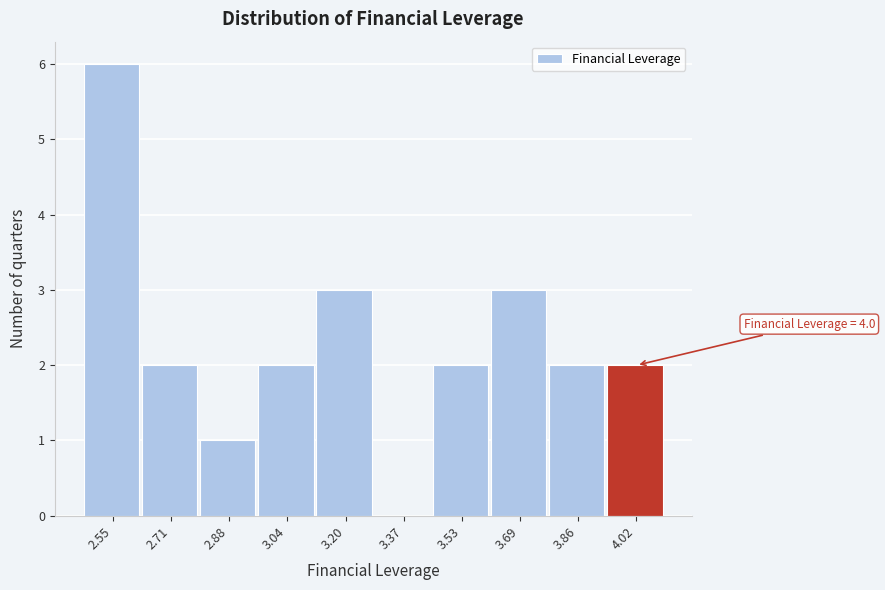

Which range on the x-axis has the tallest bar?

2.48 to 2.64